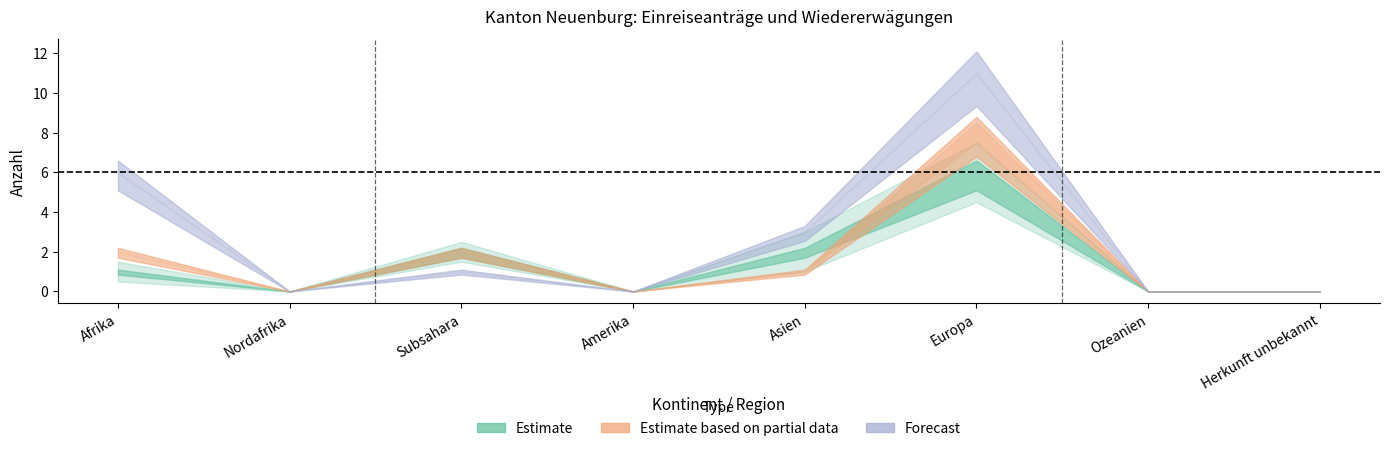

At which category is the sum across all series the highest?

Europa